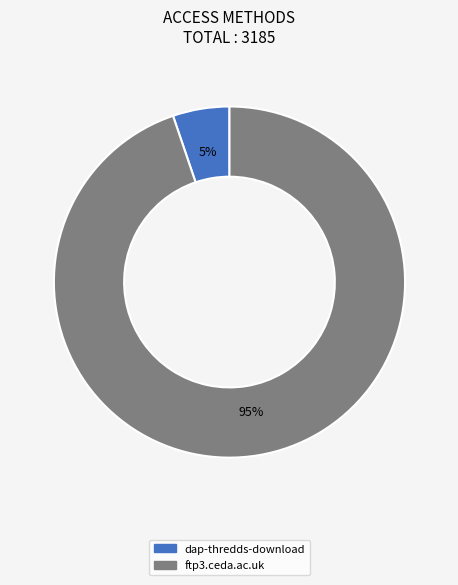

To the nearest percent, what is the difference between the largest and smallest slice percentages?

90%